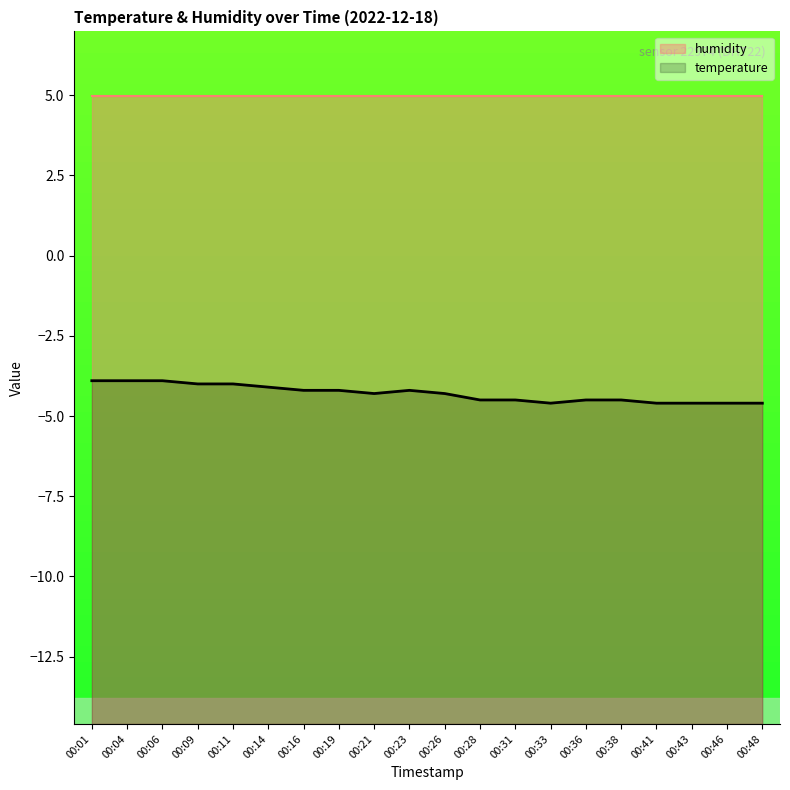

Reading right to left, extract all data points from this chart.

00:48=-4.6	00:46=-4.6	00:43=-4.6	00:41=-4.6	00:38=-4.5	00:36=-4.5	00:33=-4.6	00:31=-4.5	00:28=-4.5	00:26=-4.3	00:23=-4.2	00:21=-4.3	00:19=-4.2	00:16=-4.2	00:14=-4.1	00:11=-4.0	00:09=-4.0	00:06=-3.9	00:04=-3.9	00:01=-3.9